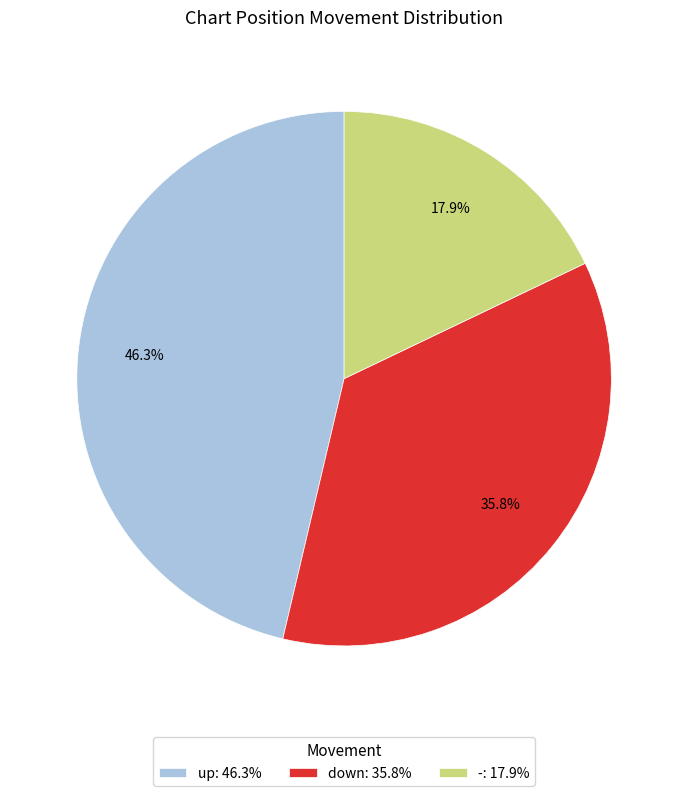

Does any single category account for the majority?

No